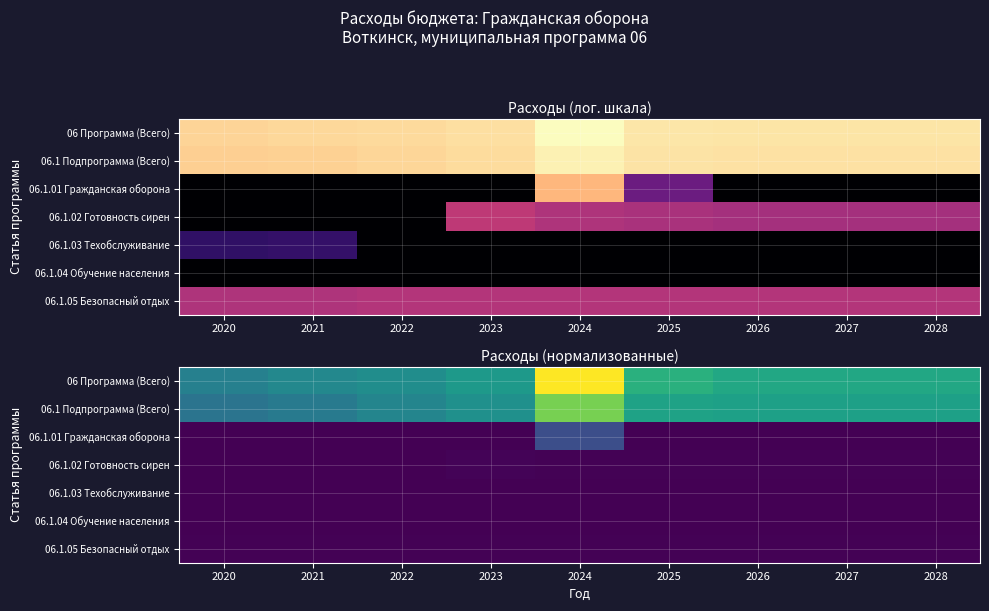

What is the highest value of the 06 Программа (Всего) series?

1.0